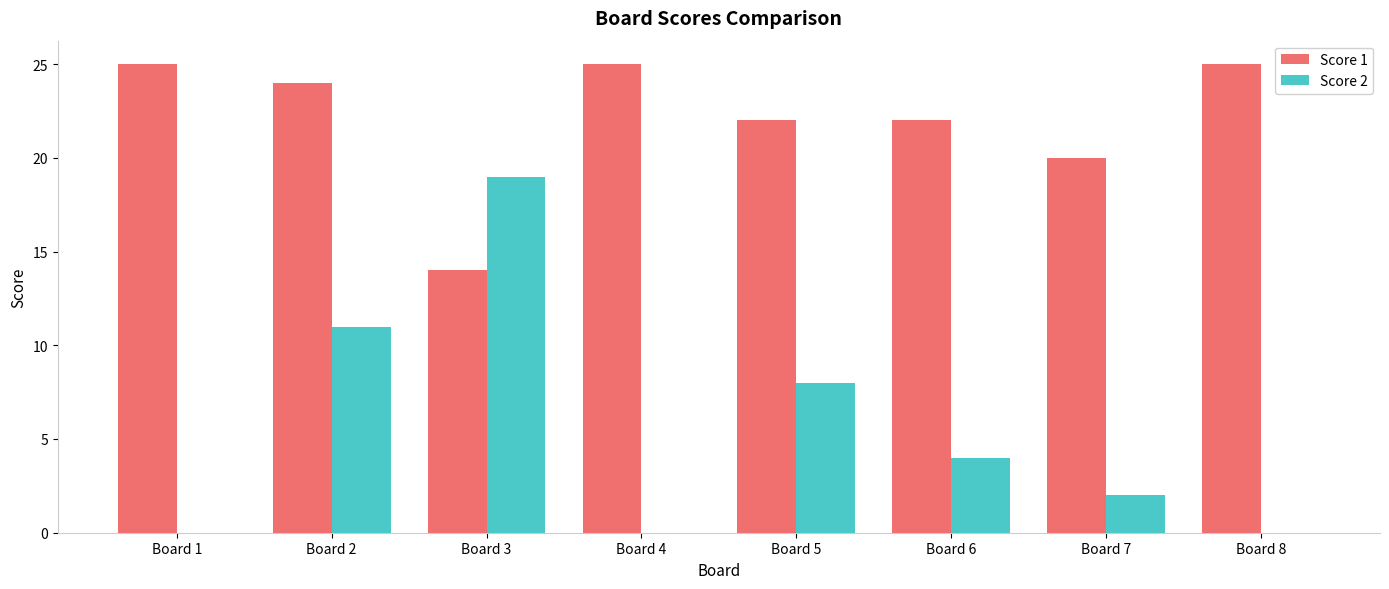

Are the bars grouped side by side (vs. stacked)?

Yes